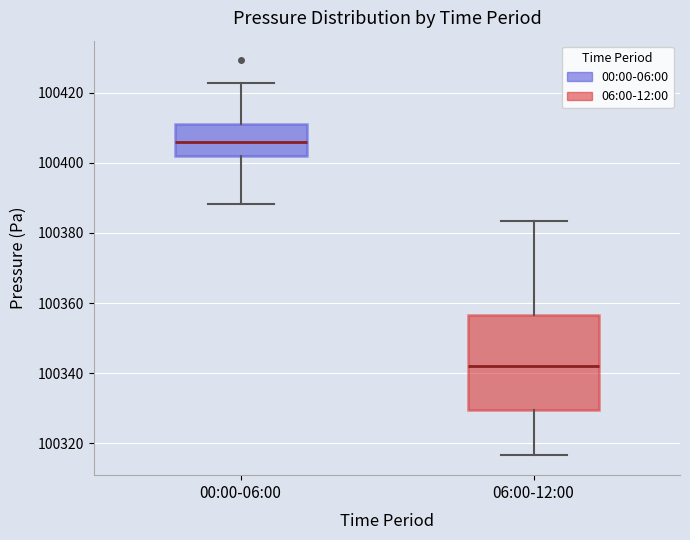

Reading left to right, transcribe this box plot: for each box, give where its median line is, the range the box spans, and where its two whiskers end, as read against the y-axis. The values are not printed on the chart, so give them approximately, as read against the axis.

00:00-06:00: median 100406, box 100402 to 100412, whiskers 100388 to 100422
06:00-12:00: median 100342, box 100330 to 100356, whiskers 100316 to 100384